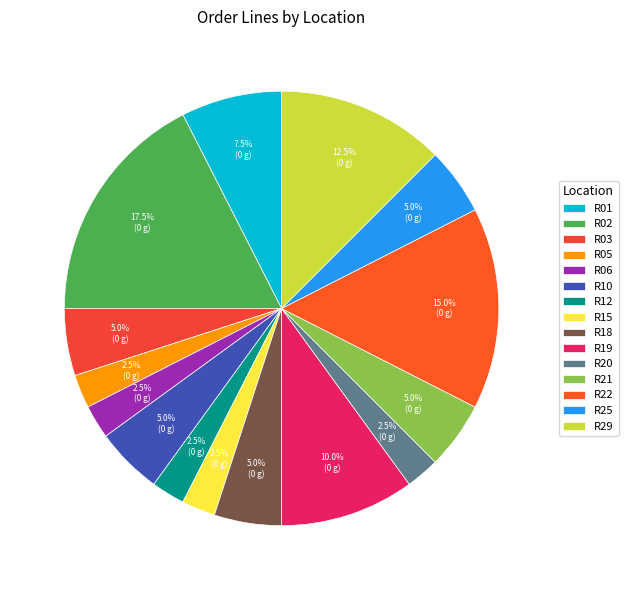

How many slices are in this pie chart?

15